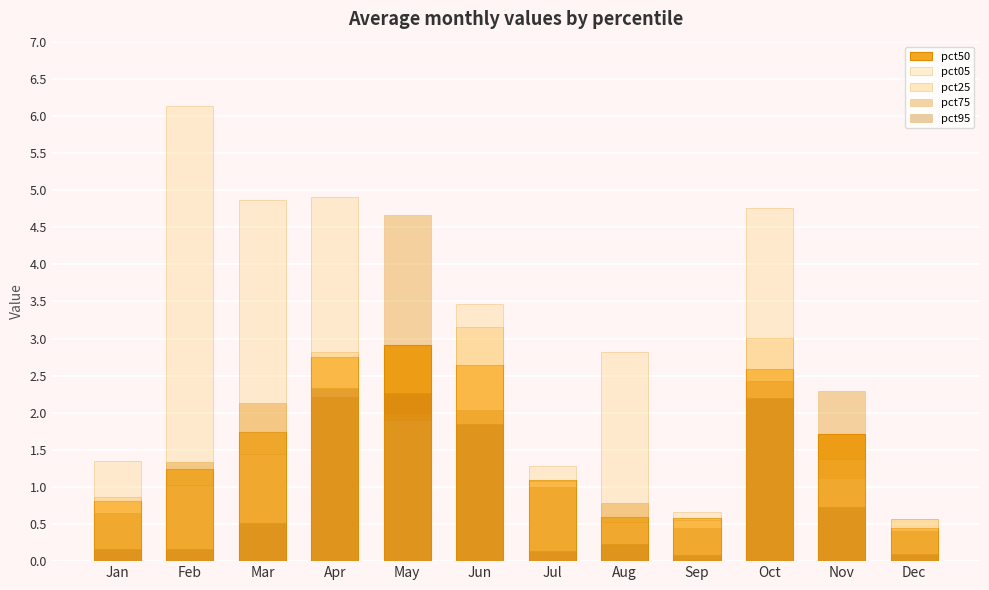

Reading left to right, transcribe all the data shown in this chart.

pct50: 0.8	1.2	1.7	2.7	2.9	2.6	1.1	0.6	0.6	2.6	1.7	0.4
pct05: 1.4	6.1	4.9	4.9	1.9	3.5	1.3	2.8	0.7	4.8	1.1	0.6
pct25: 0.9	1.0	1.4	2.8	2.0	3.2	1.1	0.5	0.6	3.0	1.4	0.6
pct75: 0.6	1.3	2.1	2.2	4.7	2.0	1.0	0.8	0.5	2.4	2.3	0.4
pct95: 0.2	0.2	0.5	2.3	2.3	1.9	0.1	0.2	0.1	2.2	0.7	0.1